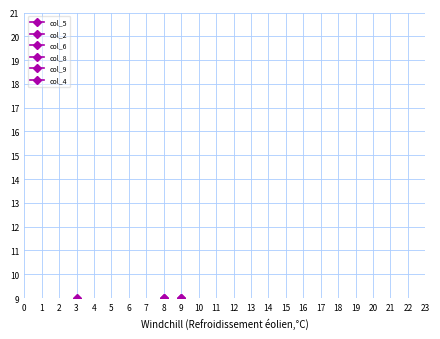

Which series has the largest range (max minus min)?

col_5